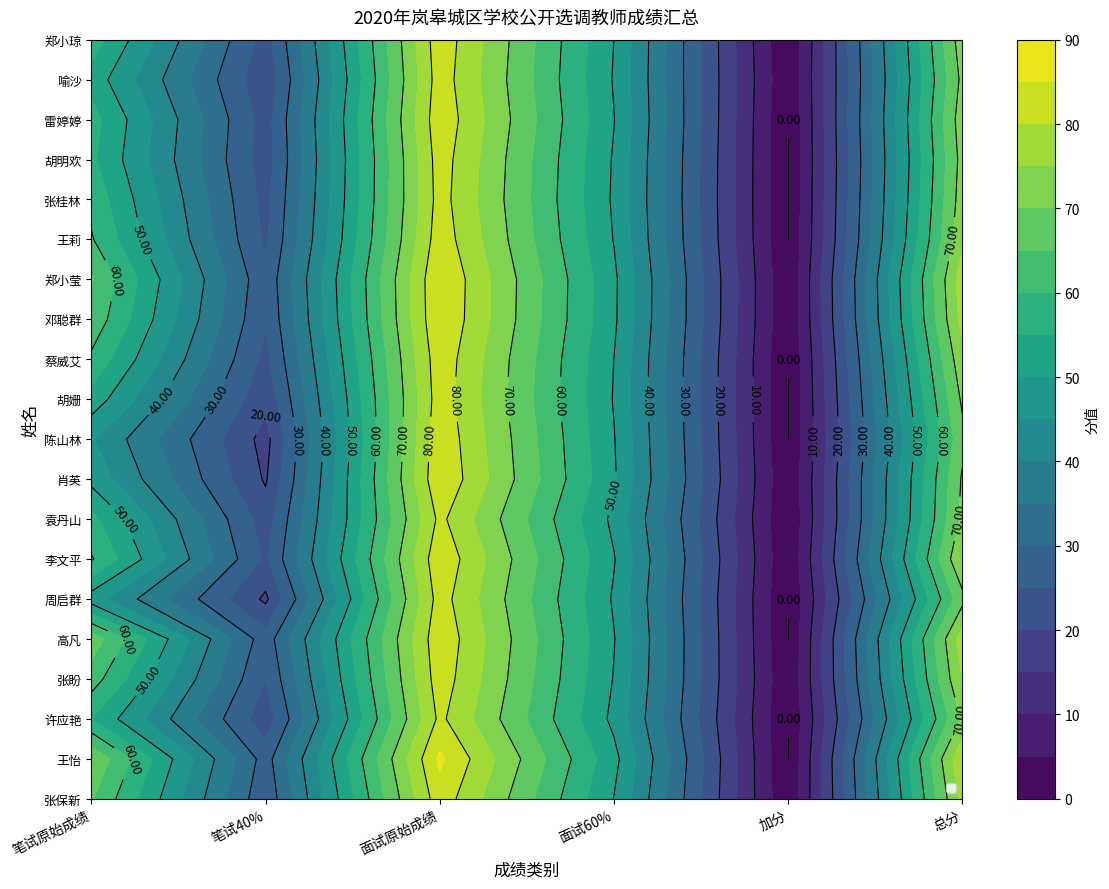

What is the sum of the 邓聪群 values at 4 and 1?

25.9